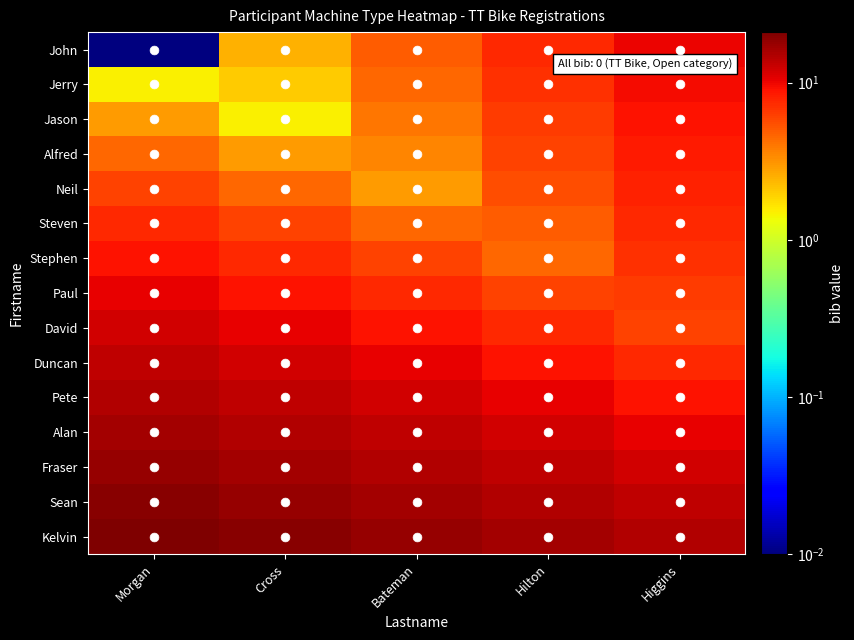

What is the greatest value displayed?

21.0